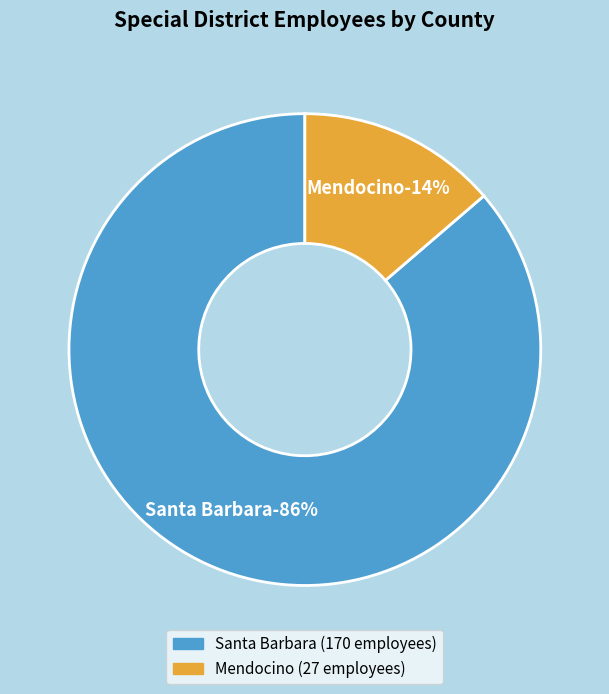

Does Mendocino account for over 50% of the chart?

No